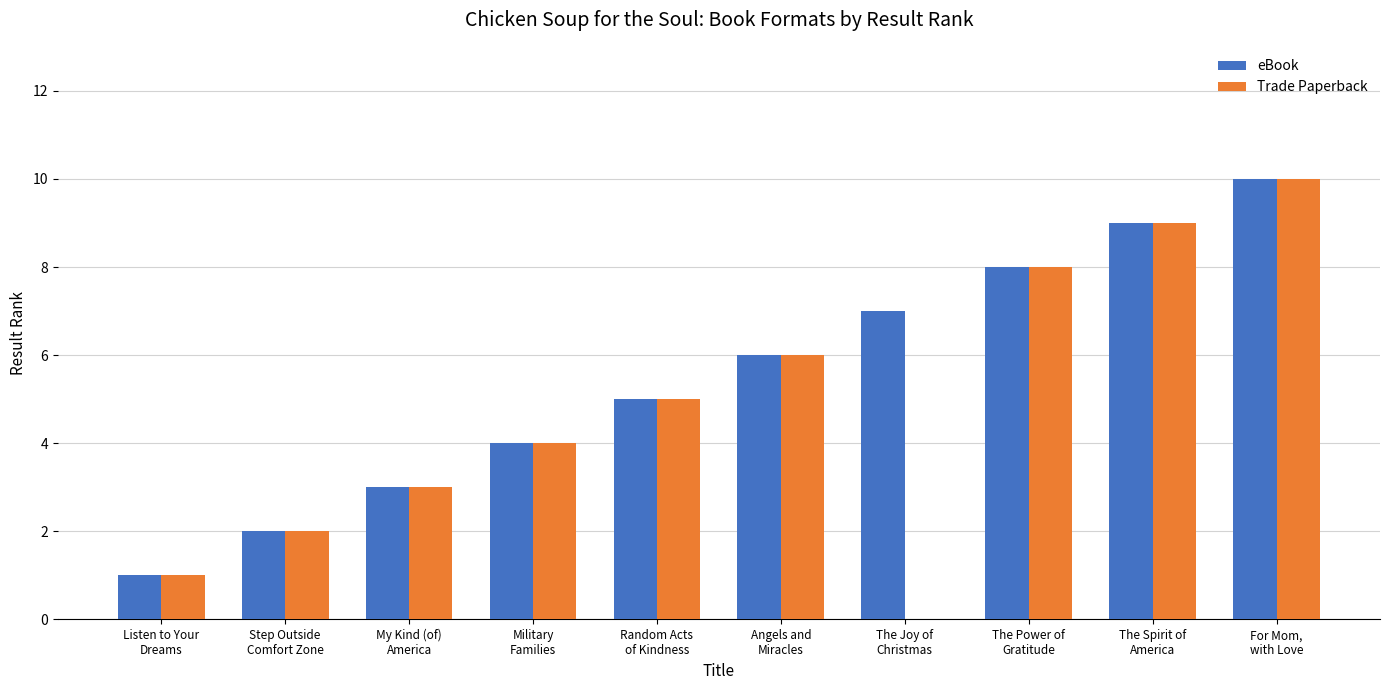

What is the sum of all eBook values?

55